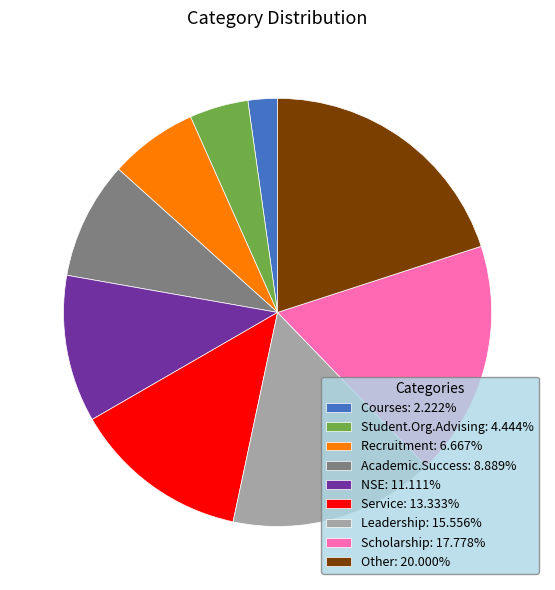

What is the ratio of the value at Other: 20.000% to the value at Service: 13.333%?

1.5